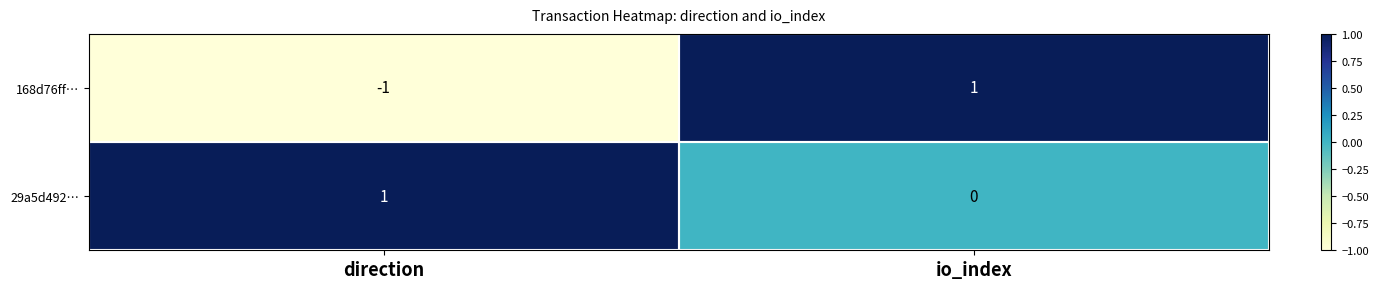

Which label corresponds to the smallest value in the chart?

direction